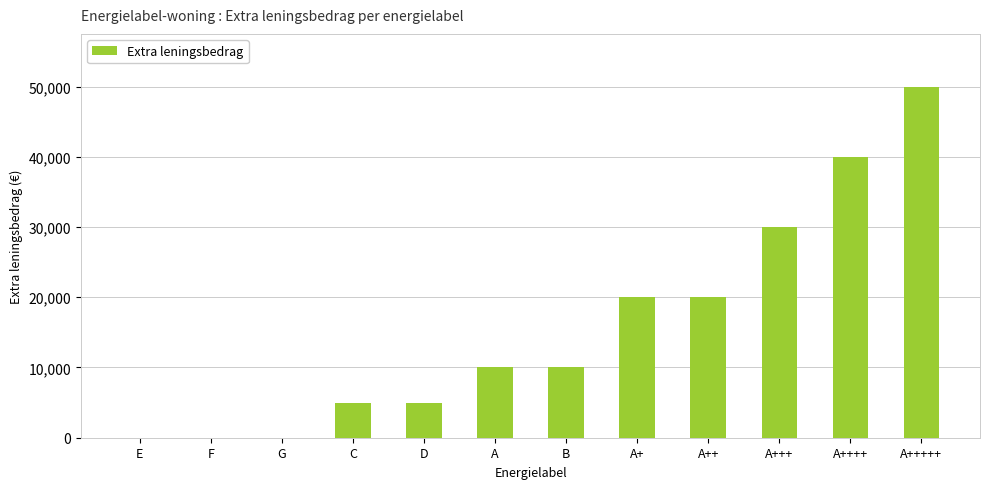

Count the values in the range 5000 to 30000.

7